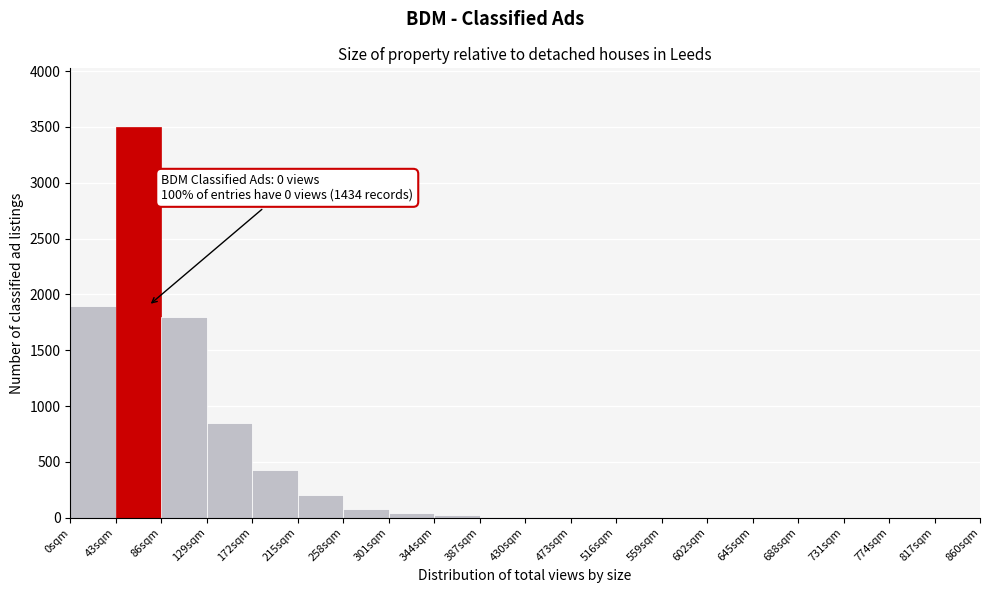

Over which range of the x-axis is the bar tallest?

43 to 86